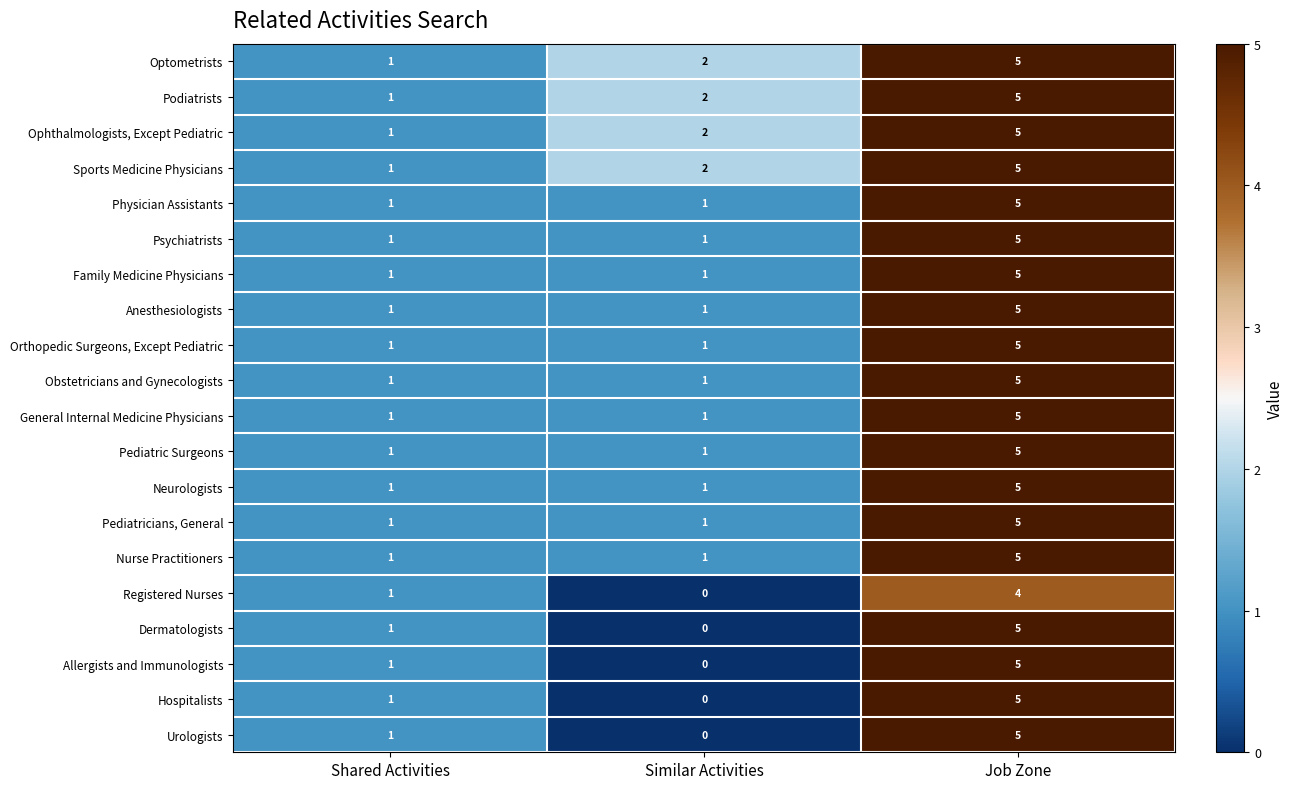

Is it true that Allergists and Immunologists equals 3 at Similar Activities?

False